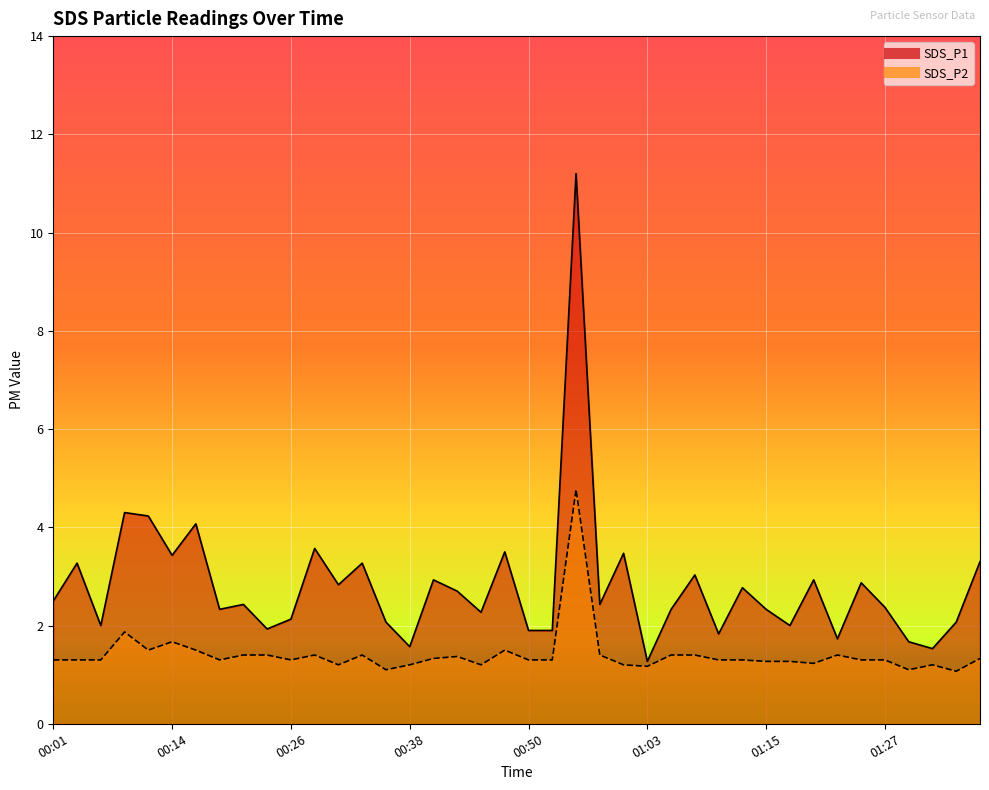

What is the difference between the second highest and second lowest values in the SDS_P2 series?

0.8